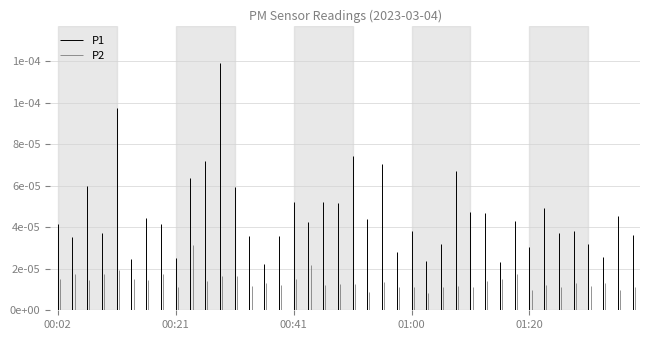

At how many categories does at least one series exceed 6?

7